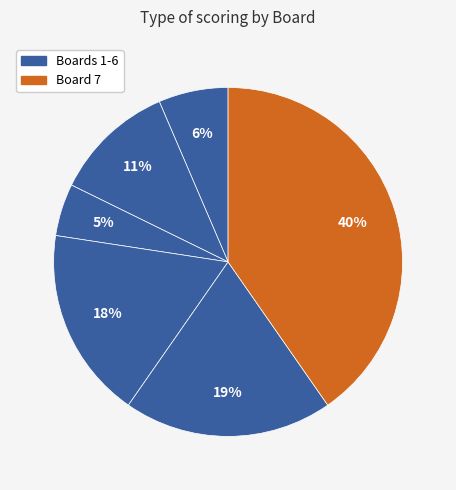

Rank the categories by value from highest to lowest.

7, 6, 5, 3, 2, 4, 1